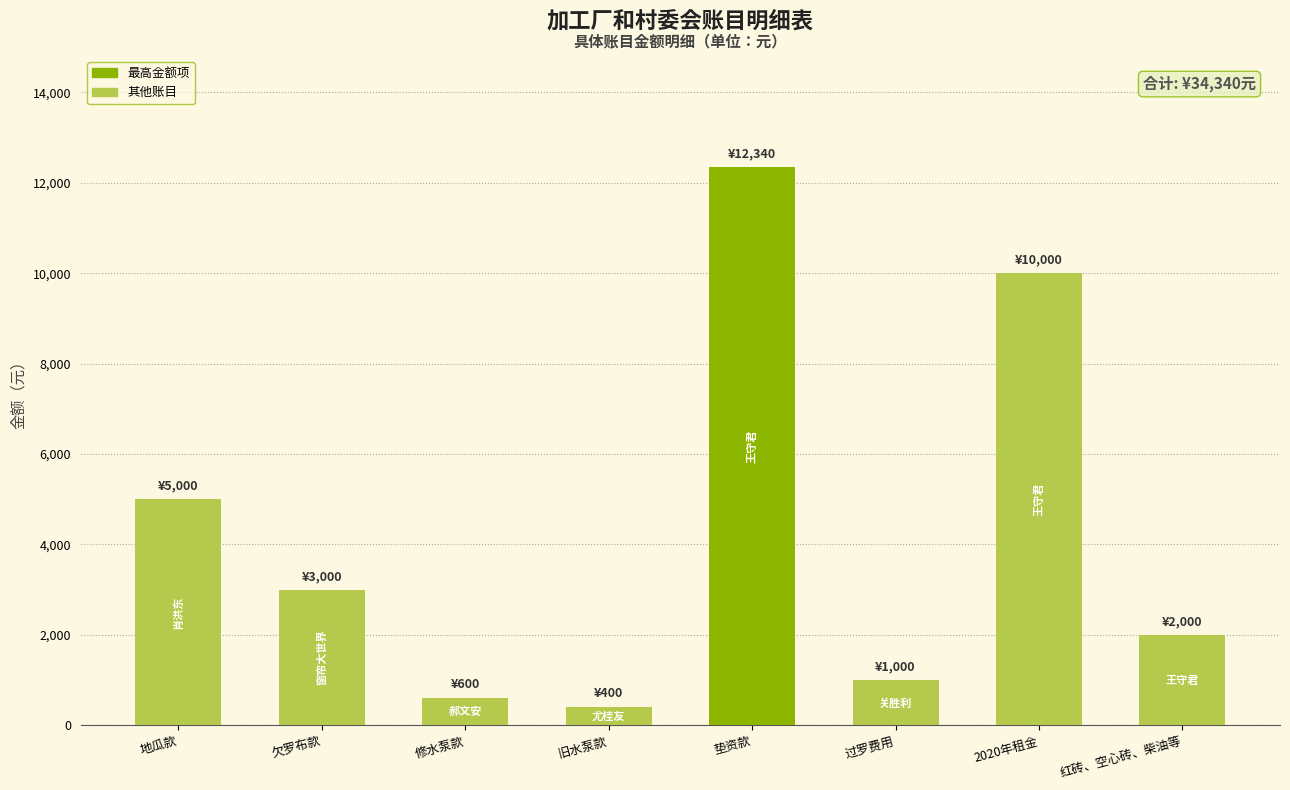

How many series are shown in this chart?

1